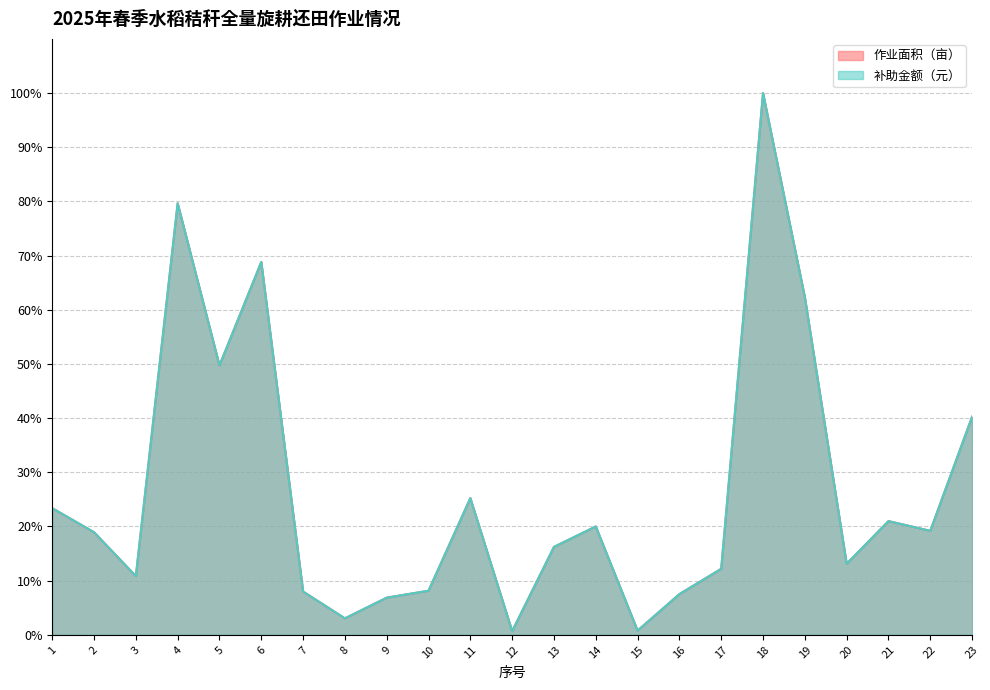

Between 6 and 11, which series saw the biggest shift?

作业面积（亩）